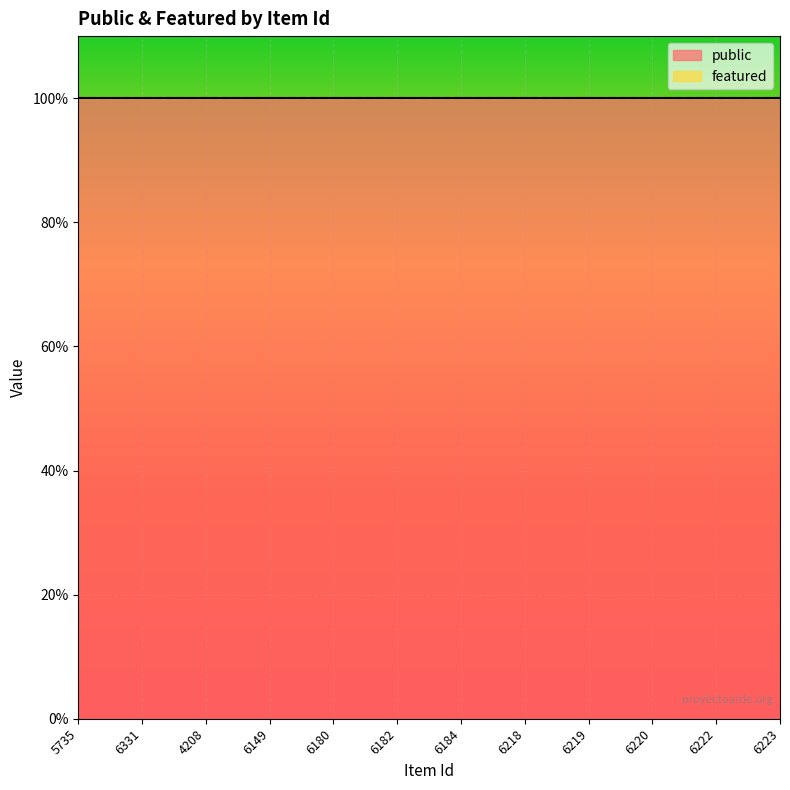

List the series in order of their peak value, lowest first.

featured, public